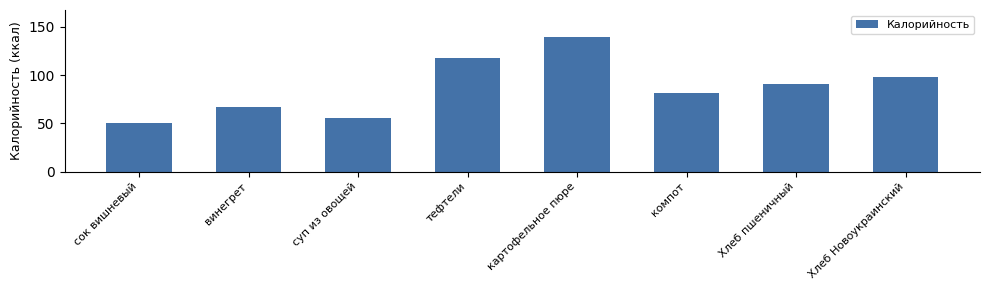

What is the approximate value at Хлеб пшеничный?

91.0